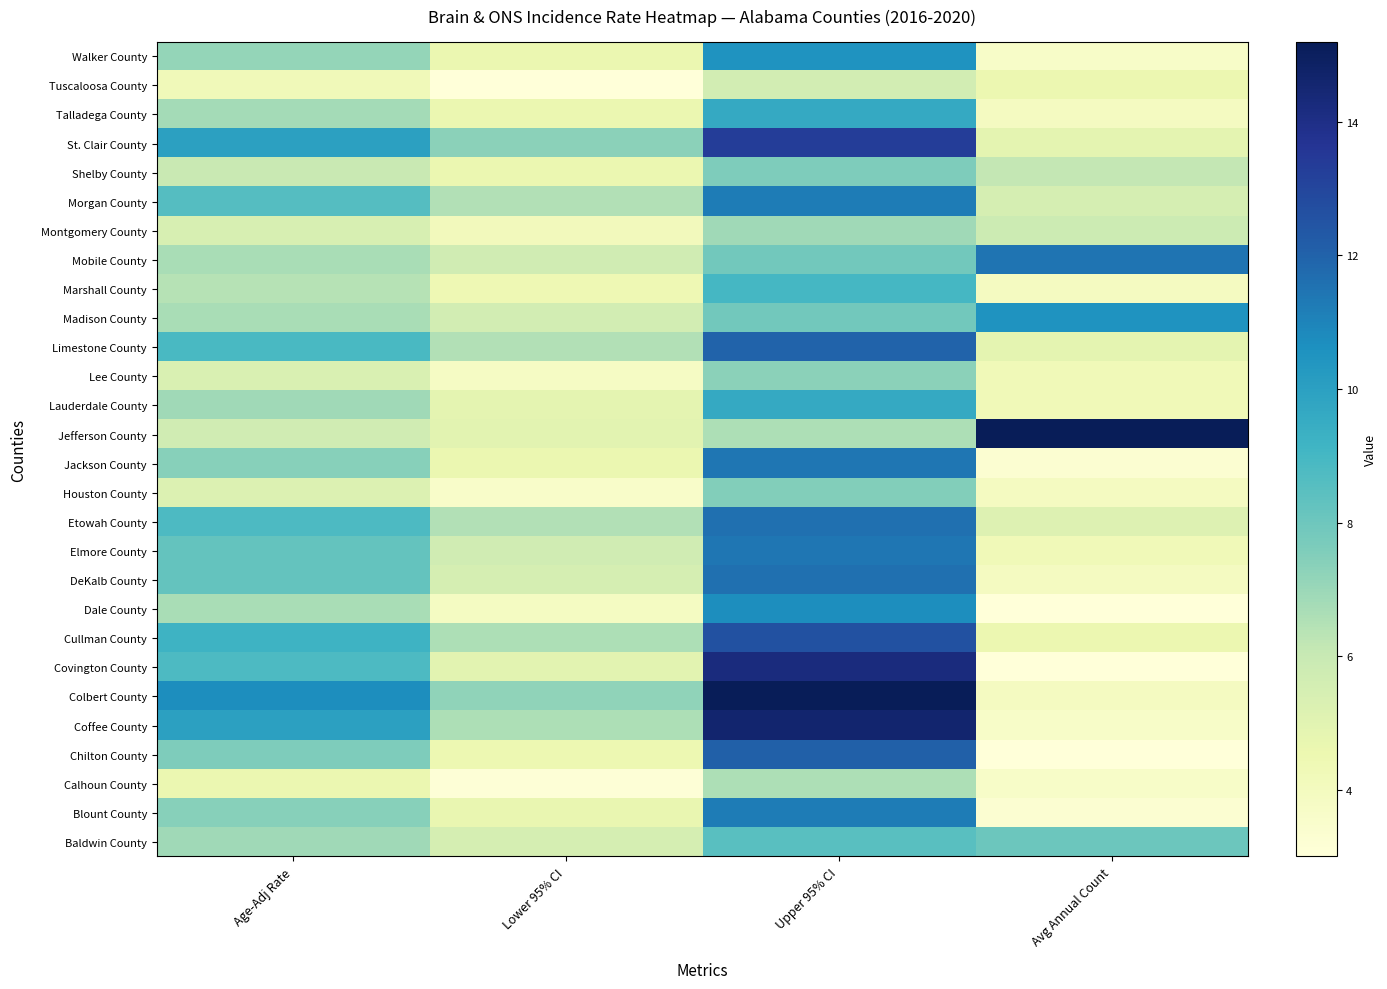

What is the sum of all Talladega County values?

24.3